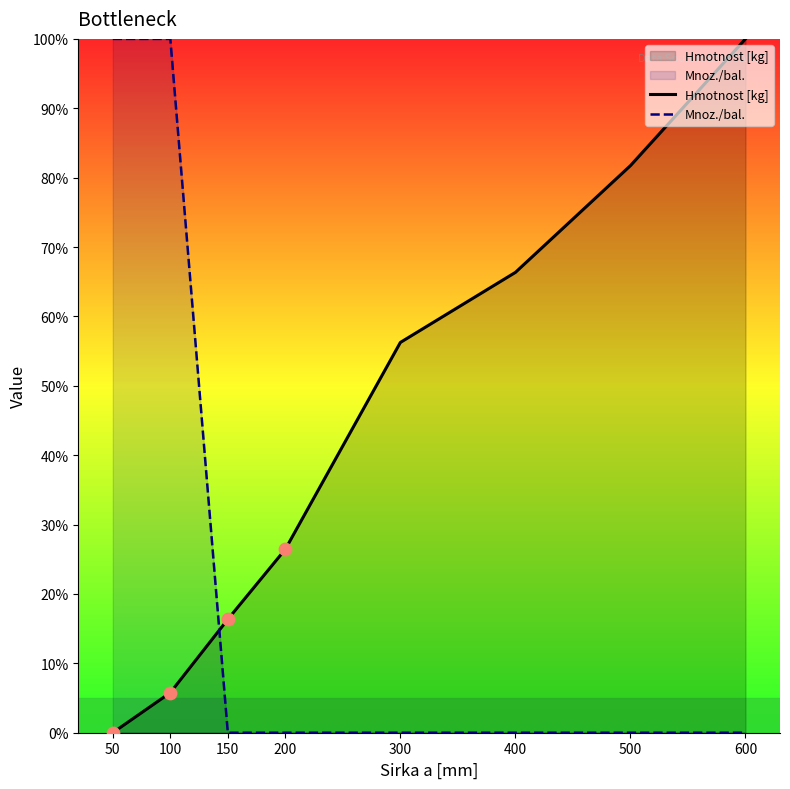

What are all the series names shown in the legend?

Hmotnost [kg], Mnoz./bal.